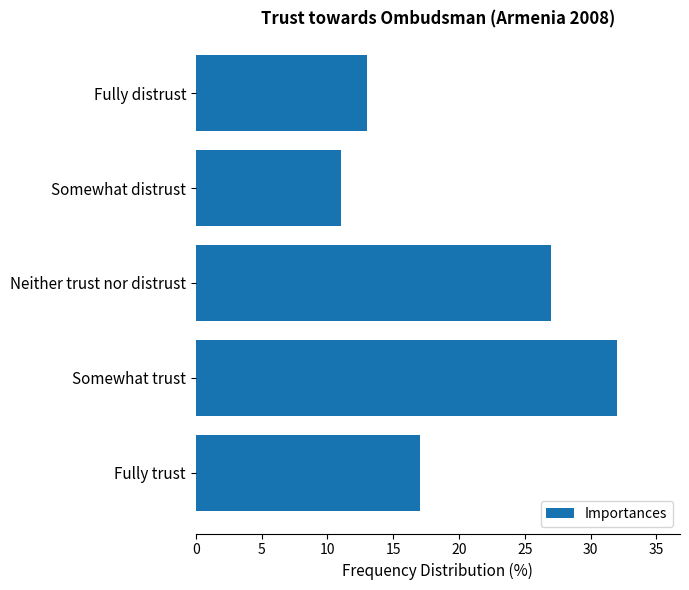

What is the average value?

20